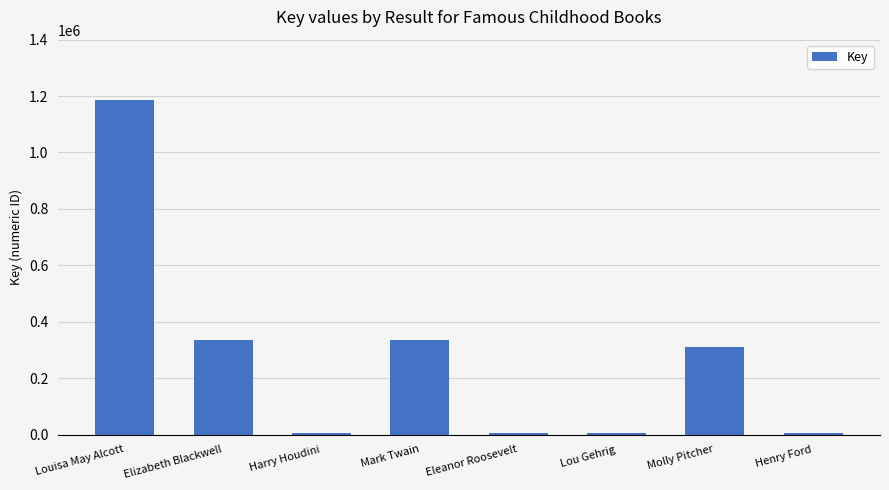

What is the minimum value shown in the chart?

5064